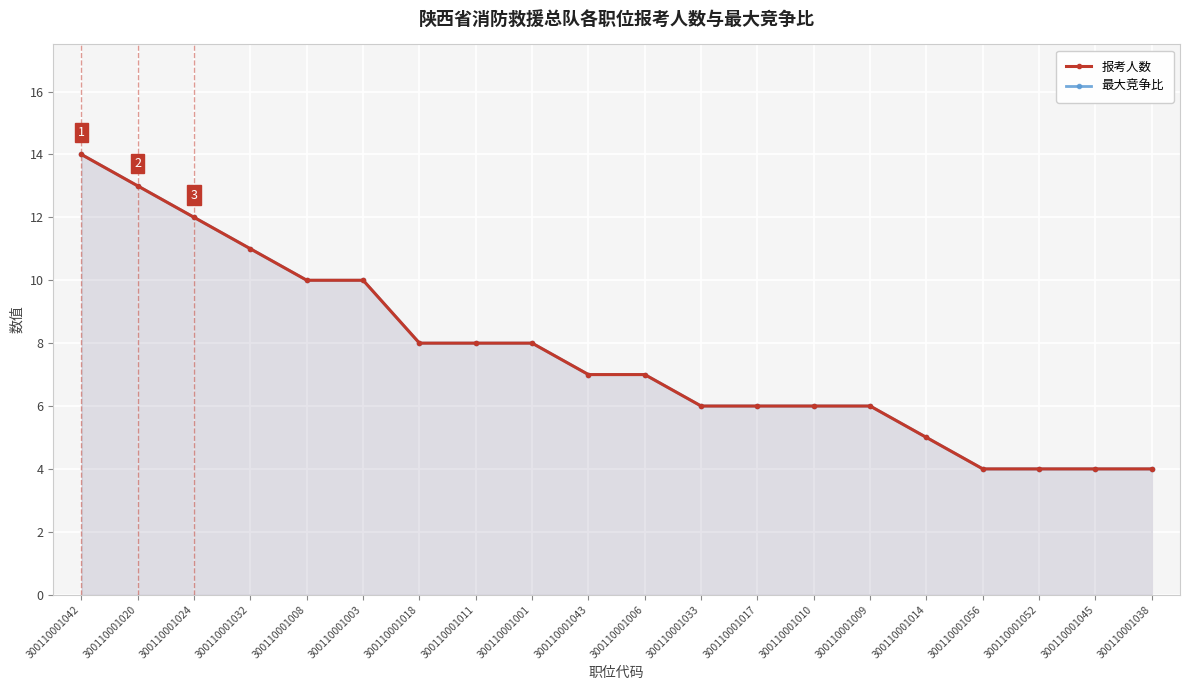

Between 300110001001 and 300110001006, which is larger?

300110001001